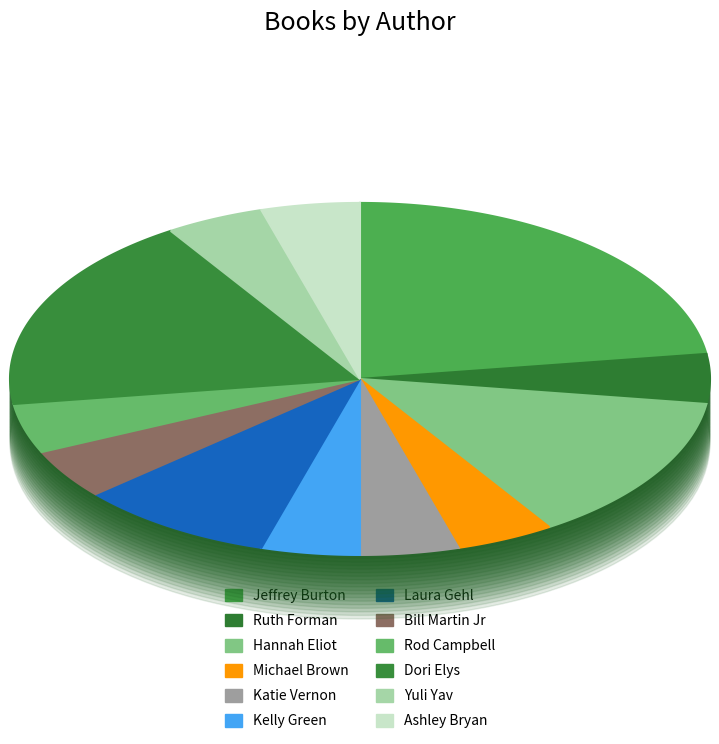

To the nearest percent, what portion does Hannah Eliot represent?

14%